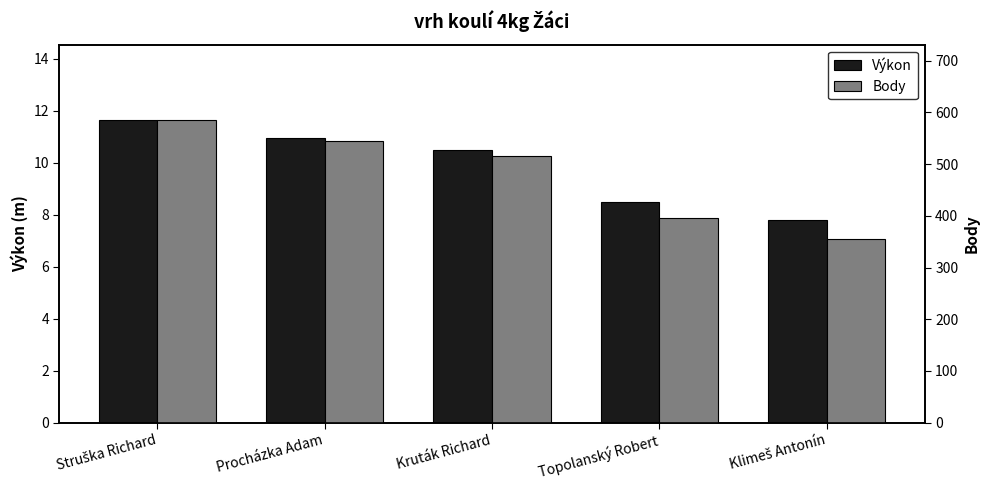

What is the total value across all series at Struška Richard?

596.6